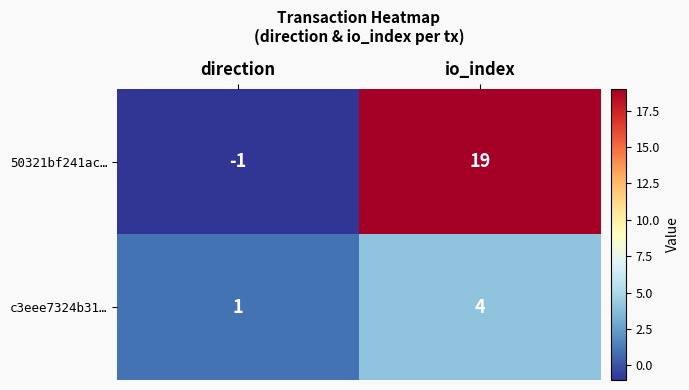

Reading left to right, extract all data points from this chart.

50321bf241ac…: -1	19
c3eee7324b31…: 1	4